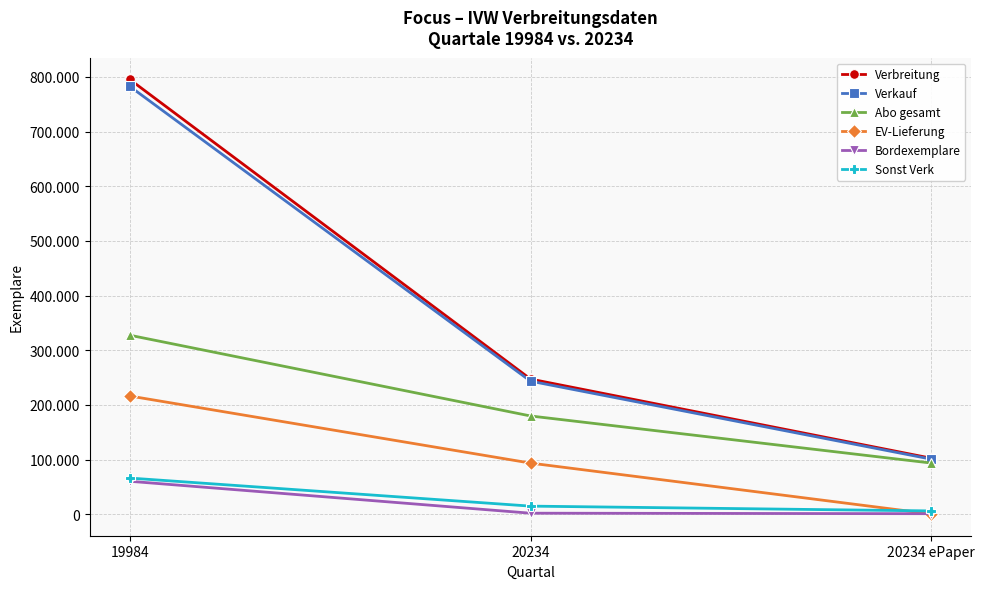

What are all the series names shown in the legend?

Verbreitung, Verkauf, Abo gesamt, EV-Lieferung, Bordexemplare, Sonst Verk